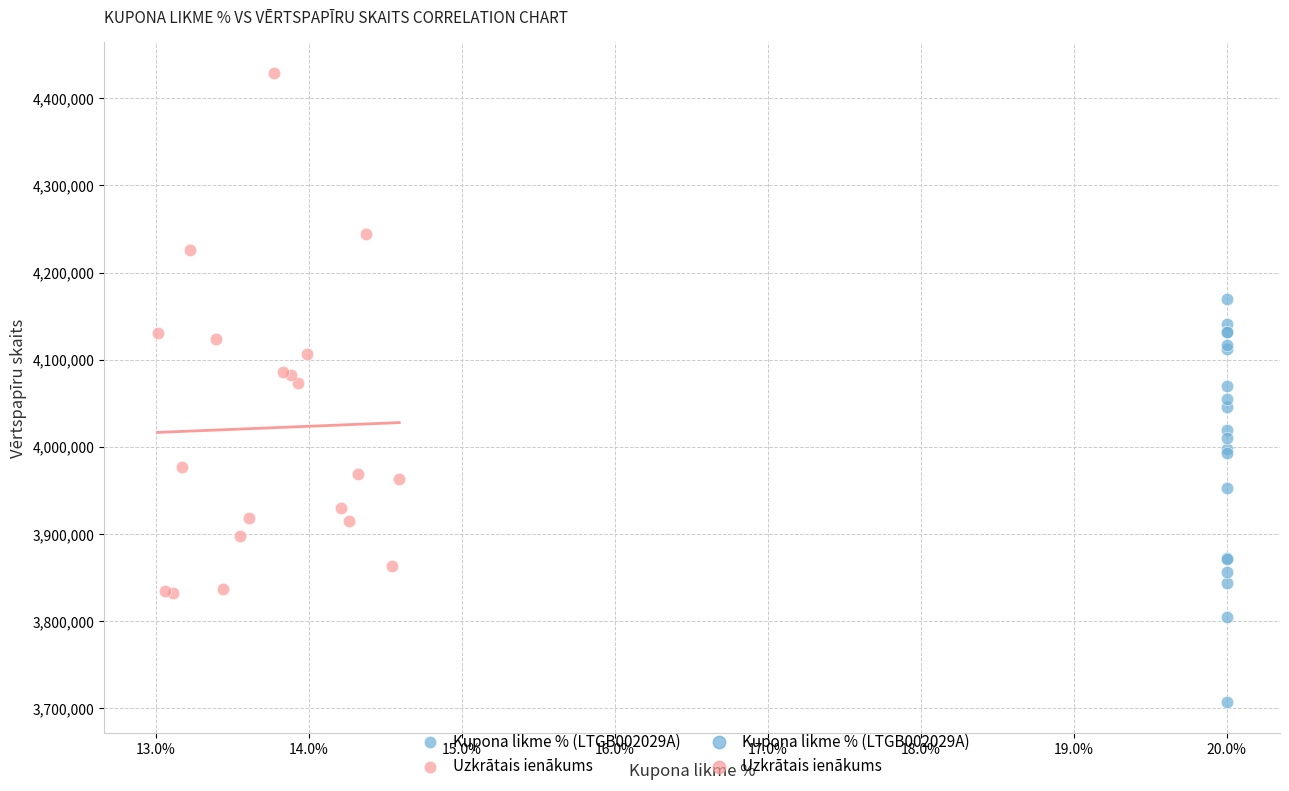

Which series has the largest Y range (max minus min)?

Uzkrātais ienākums